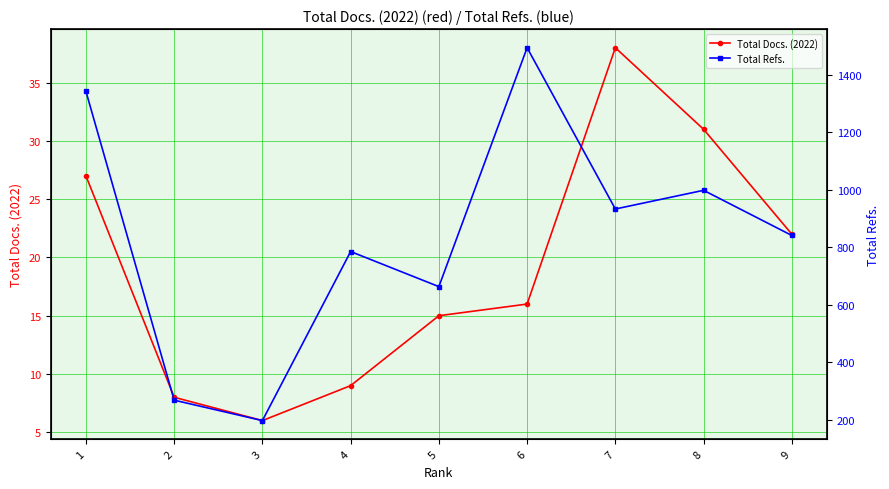

List the series in order of their peak value, lowest first.

Total Docs. (2022), Total Refs.